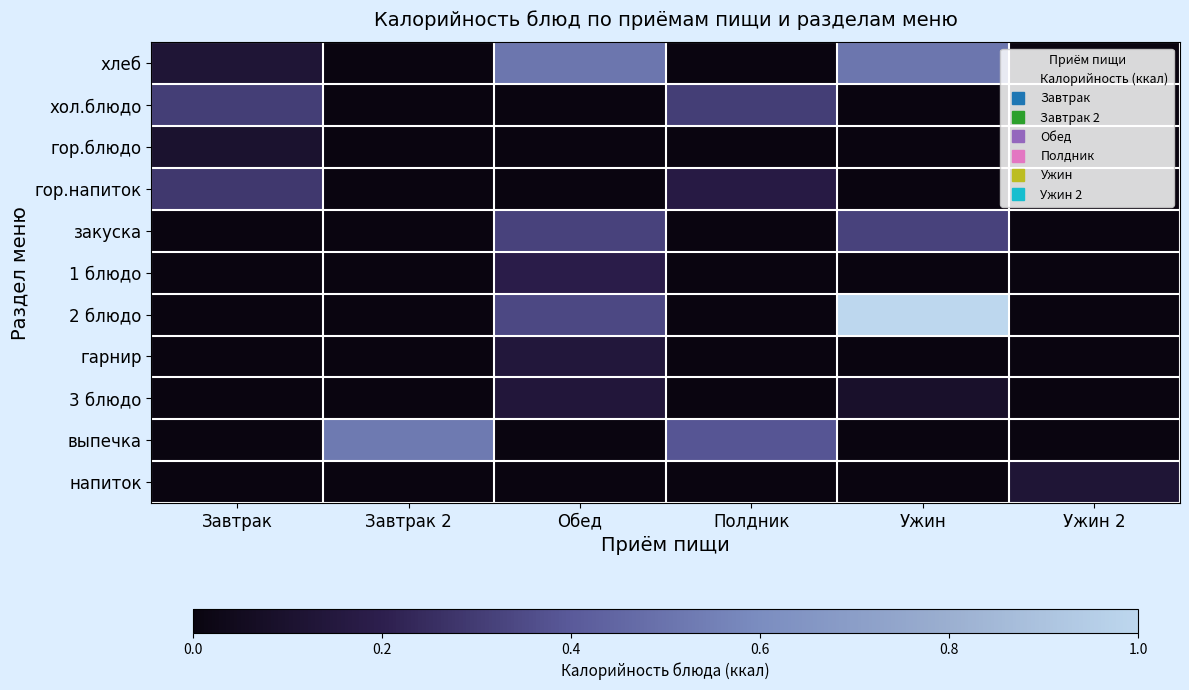

Rank the series by their maximum value, from highest to lowest.

2 блюдо, выпечка, хлеб, закуска, хол.блюдо, гор.напиток, 1 блюдо, гарнир, 3 блюдо, напиток, гор.блюдо